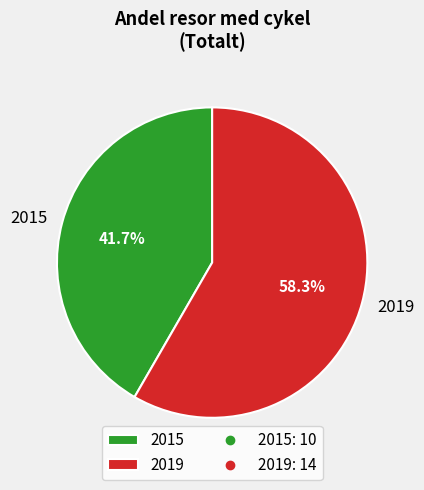

What percentage is the 2015 slice, to the nearest percent?

42%